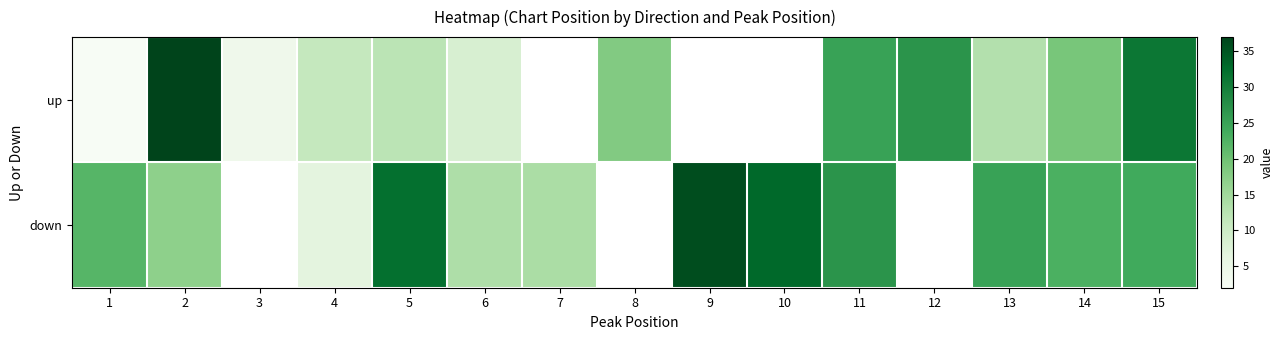

Which series has the widest spread of values?

up